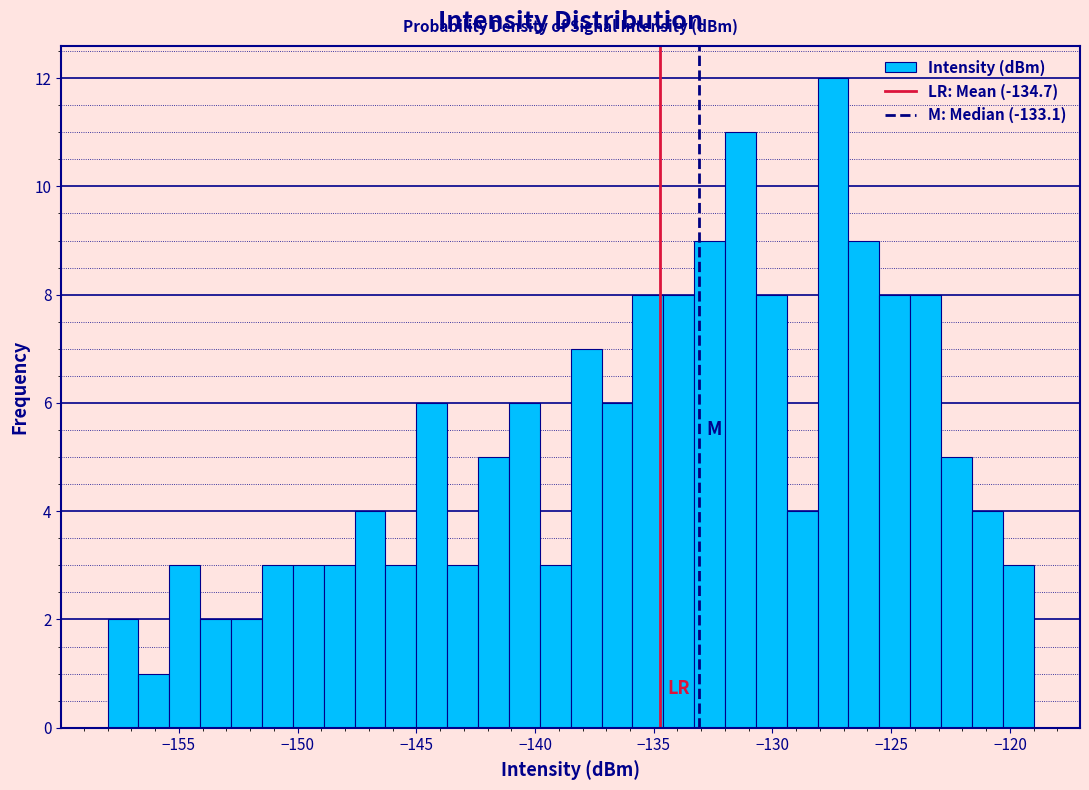

Around what value on the x-axis is the tallest bar? Give the approximate position of its centre, as read against the axis.

-127.5